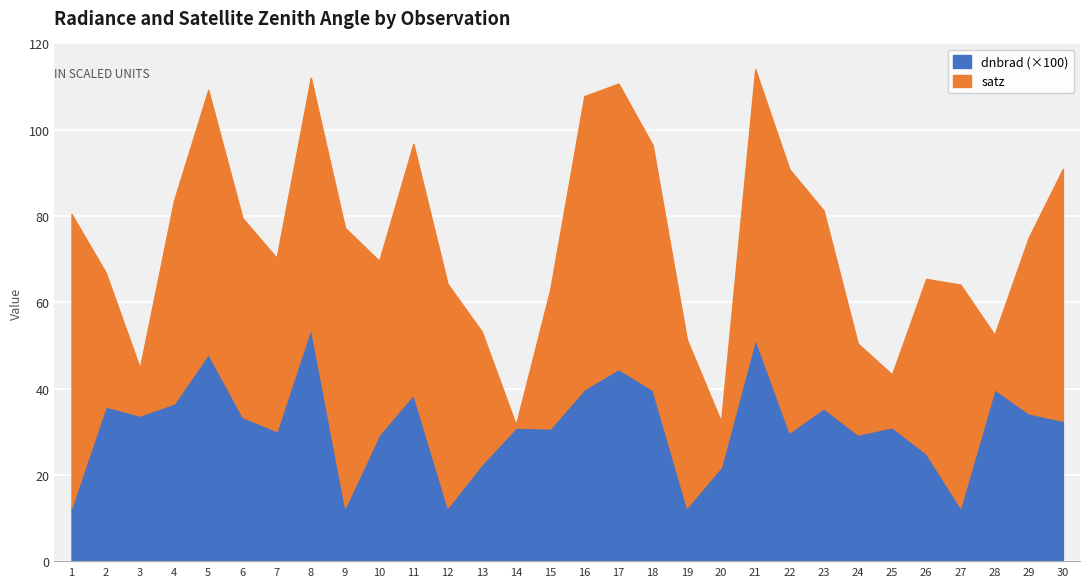

What value does the satz series have at 18?

56.7